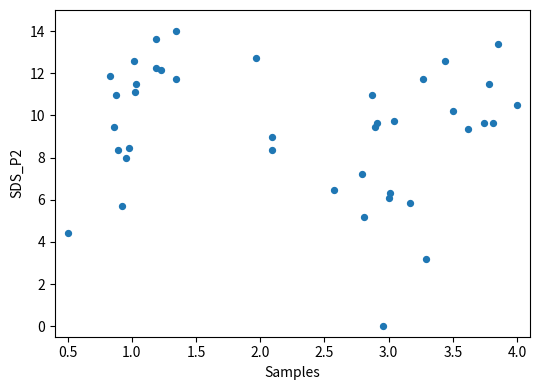

What Y value in the scatter plot is closest to 7?

7.2